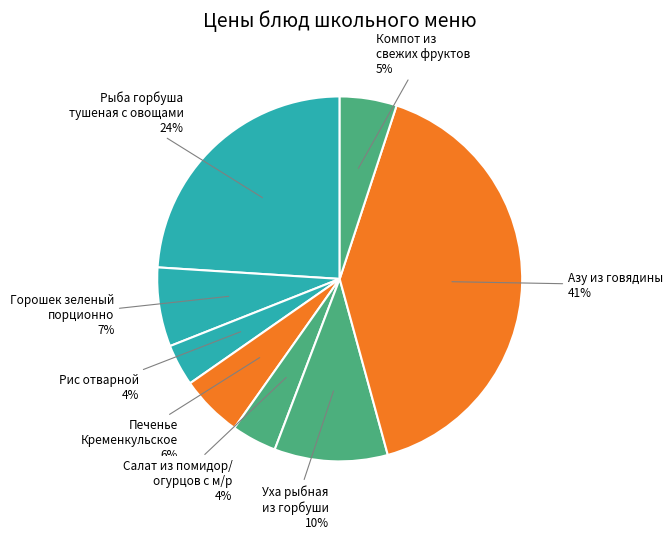

Is Компот из свежих фруктов the majority of the pie?

No